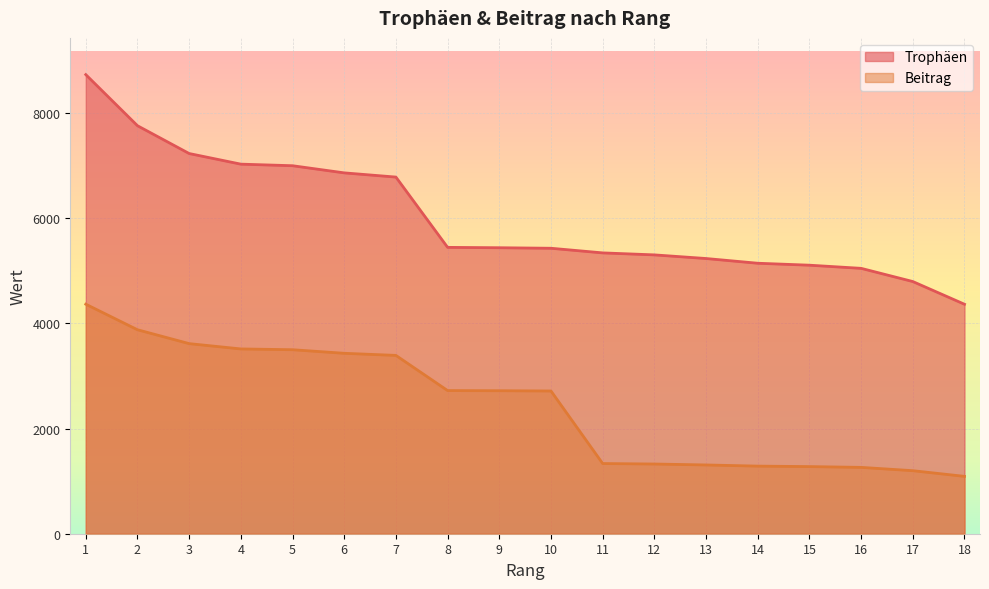

The Trophäen series shows 8374 at 10. True or false?

False